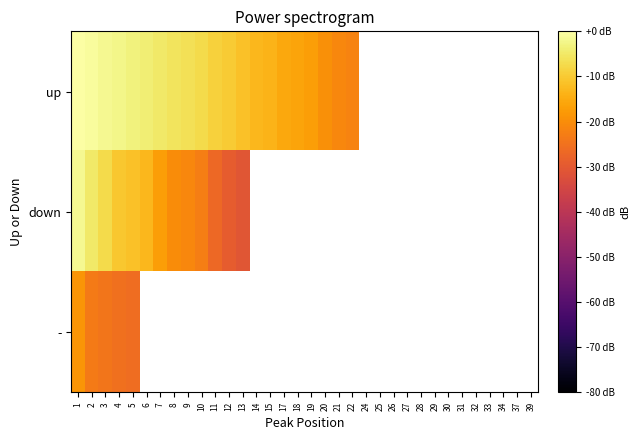

At which label is up closest to -10?

12